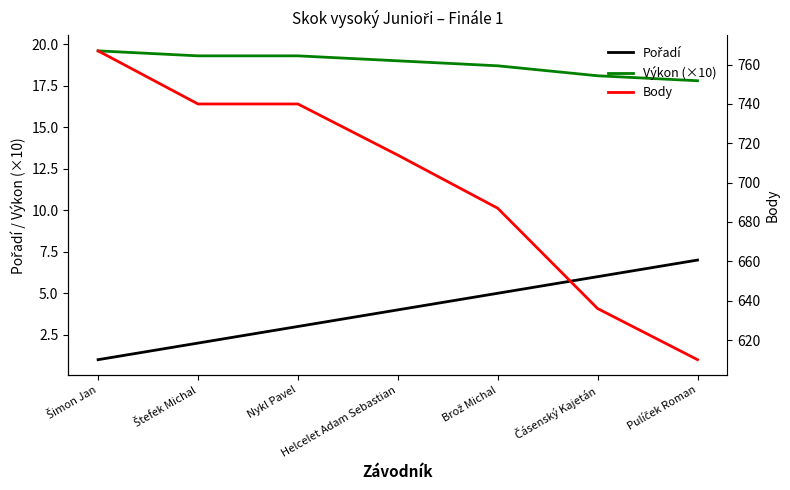

At how many categories does at least one series exceed 647?

5